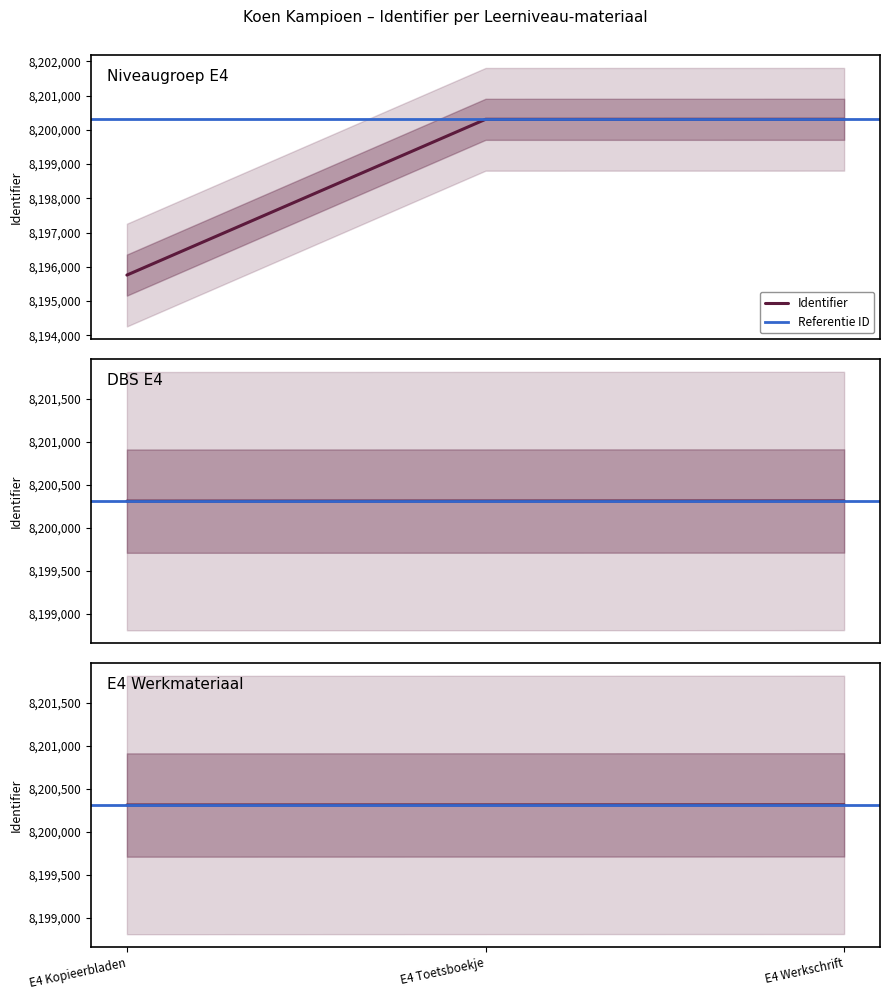

The chart shows a value of 8200311 at E4 Toetsboekje. True or false?

True